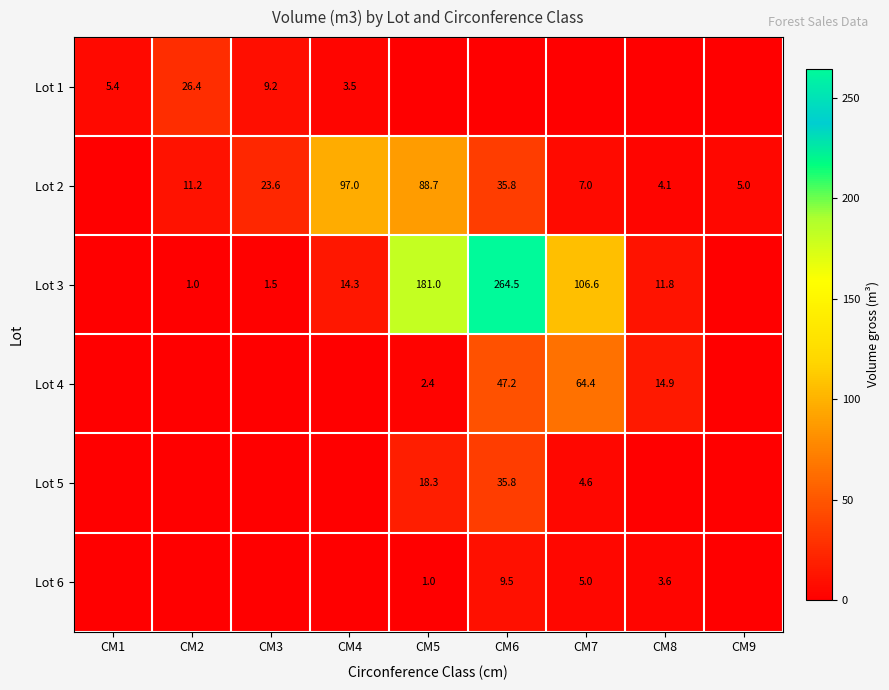

Between CM7 and CM1, which is larger?

CM1